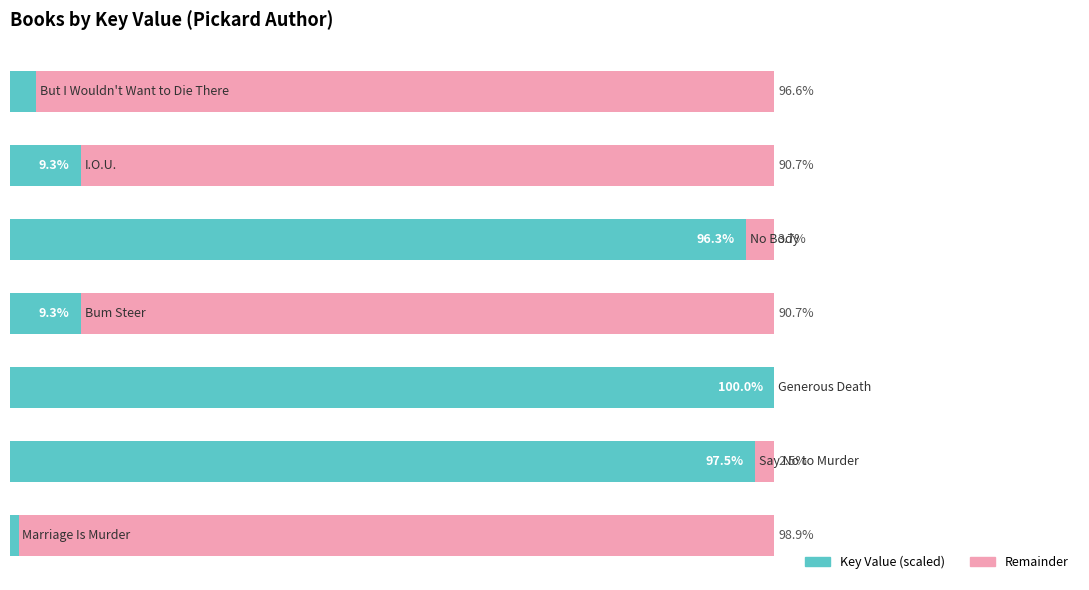

What are all the series names shown in the legend?

Key Value (scaled), Remainder